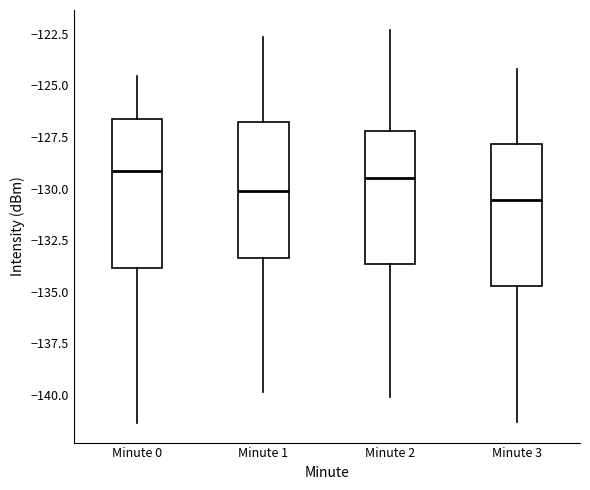

Reading left to right, read every box against the y-axis: the position of its median line, the range the box covers, and the ends of its whiskers. The values are not printed on the chart, so give them approximately, as read against the axis.

Minute 0: median -129.0, box -134.0 to -126.5, whiskers -141.5 to -124.5
Minute 1: median -130.0, box -133.5 to -127.0, whiskers -140.0 to -122.5
Minute 2: median -129.5, box -133.5 to -127.0, whiskers -140.0 to -122.5
Minute 3: median -130.5, box -134.5 to -128.0, whiskers -141.5 to -124.0